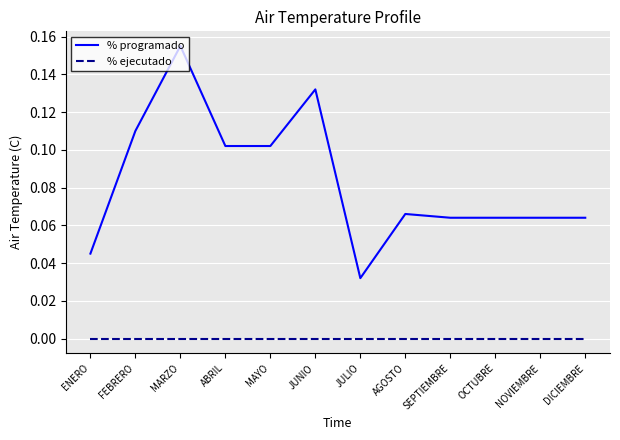

Which series has the largest total across all categories?

% programado